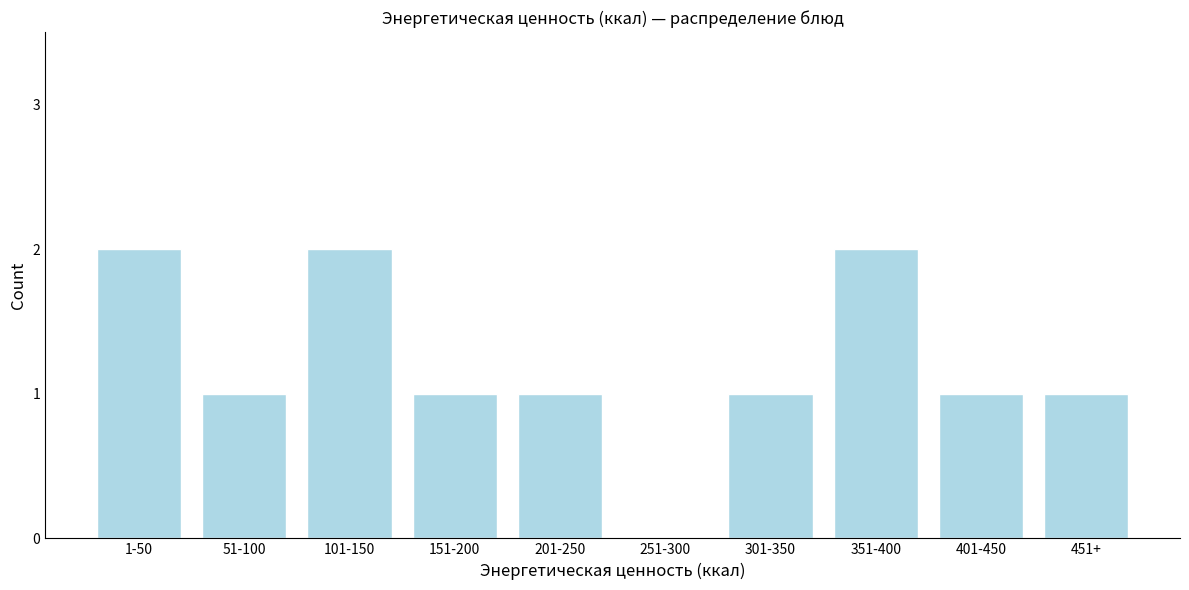

Reading right to left, extract all data points from this chart.

451+=1	401-450=1	351-400=2	301-350=1	251-300=0	201-250=1	151-200=1	101-150=2	51-100=1	1-50=2